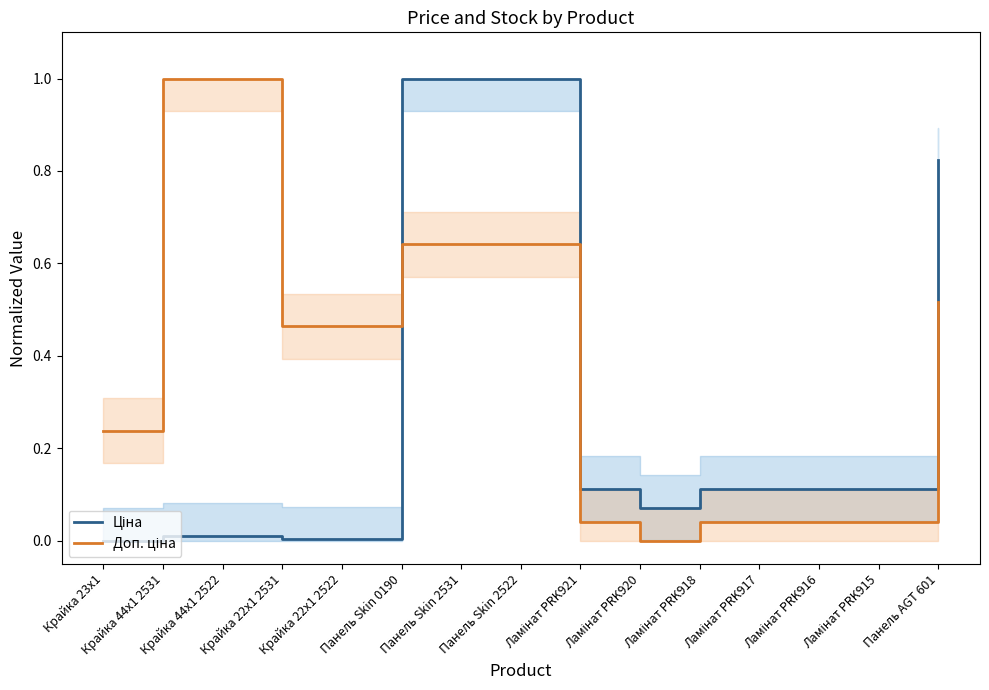

What position from the left is Ламінат PRK920?

10